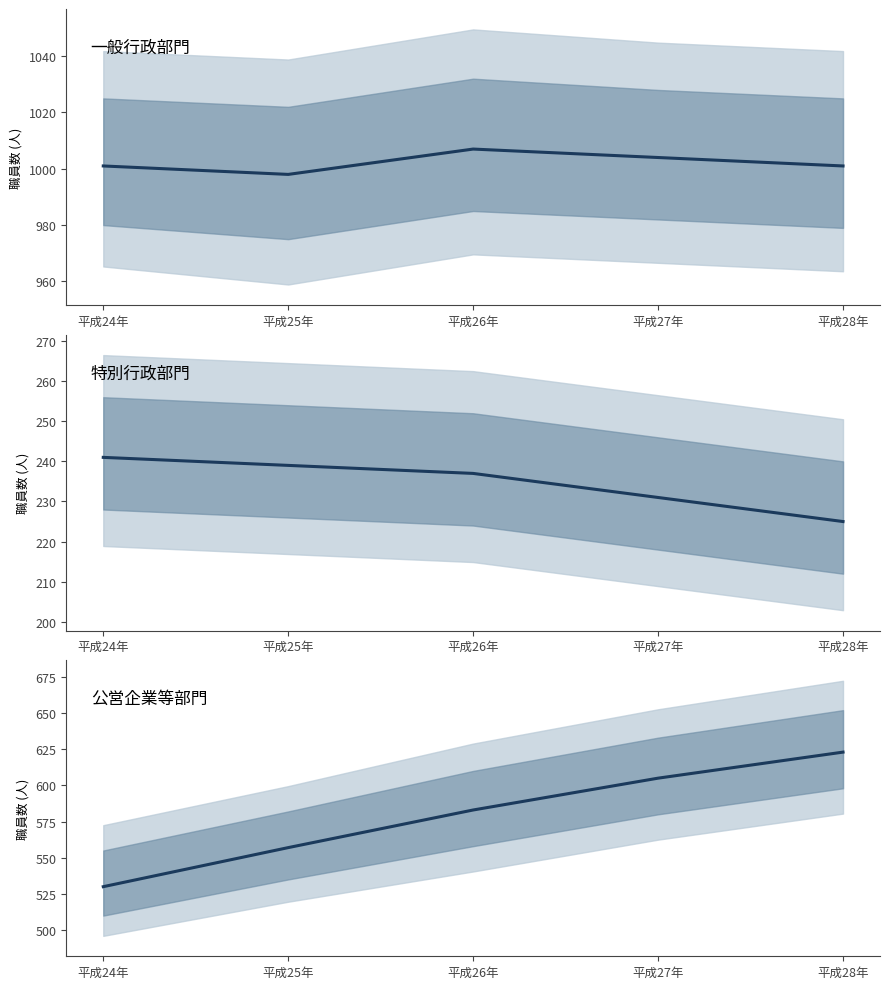

At how many categories does at least one series exceed 956?

5